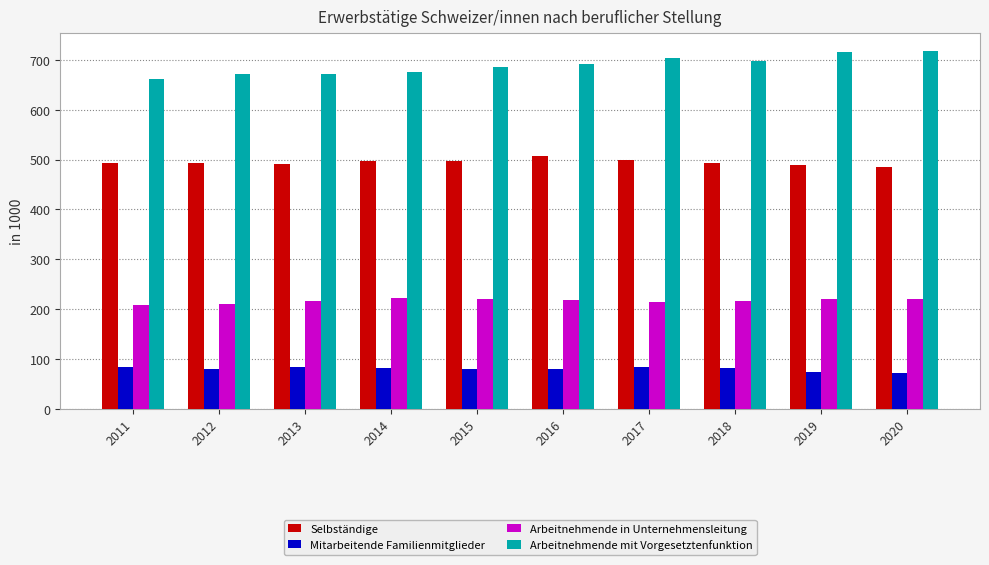

Is the value of Mitarbeitende Familienmitglieder at 2017 greater than the value of Arbeitnehmende mit Vorgesetztenfunktion at 2014?

No